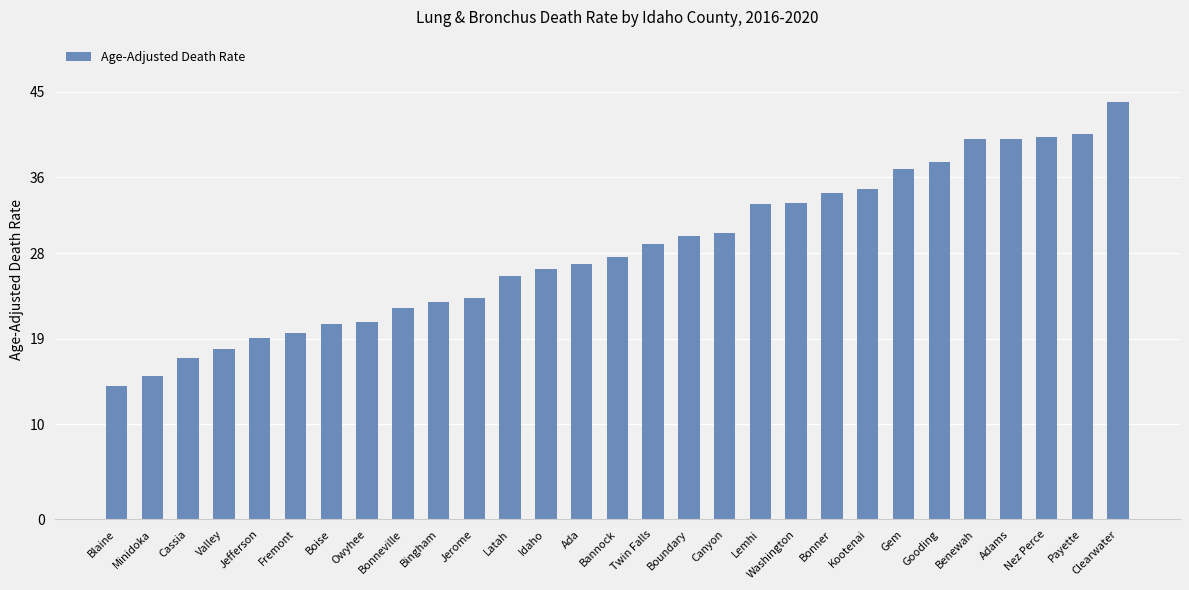

What is the difference between the second highest and second lowest values?

25.5